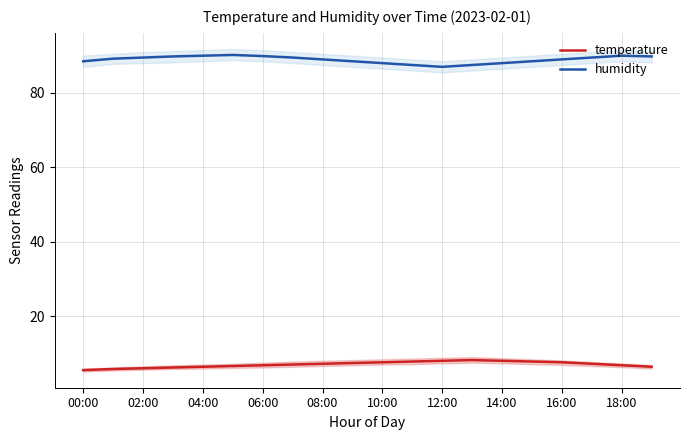

The humidity series shows 49.0 at 11. True or false?

False